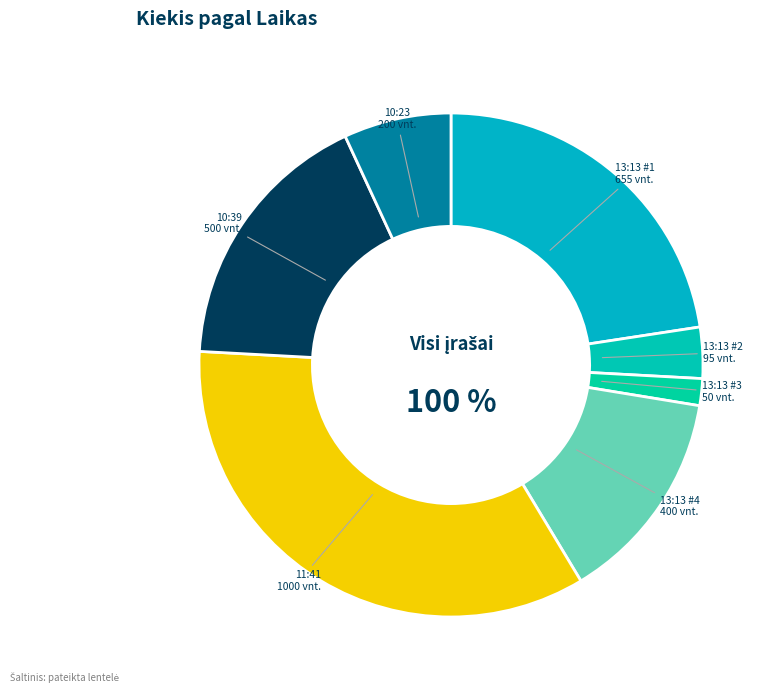

Does 11:41:31 account for over 50% of the chart?

No